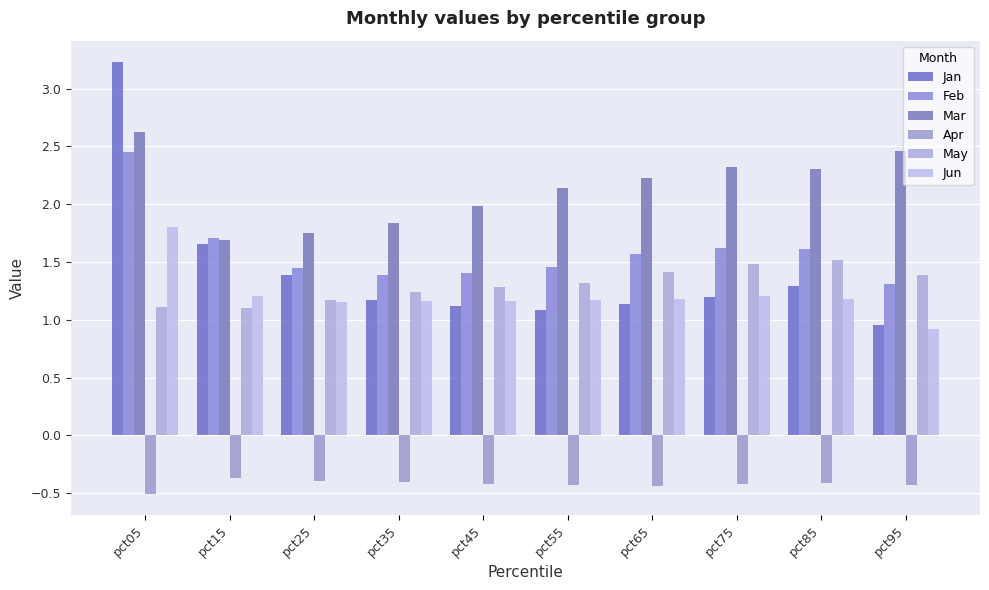

What is the value of the Jan bar at the 7th from the left?

1.1